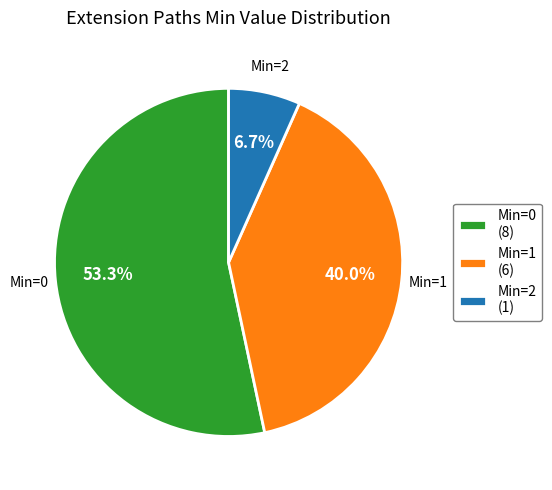

How many segments does this pie chart have?

3